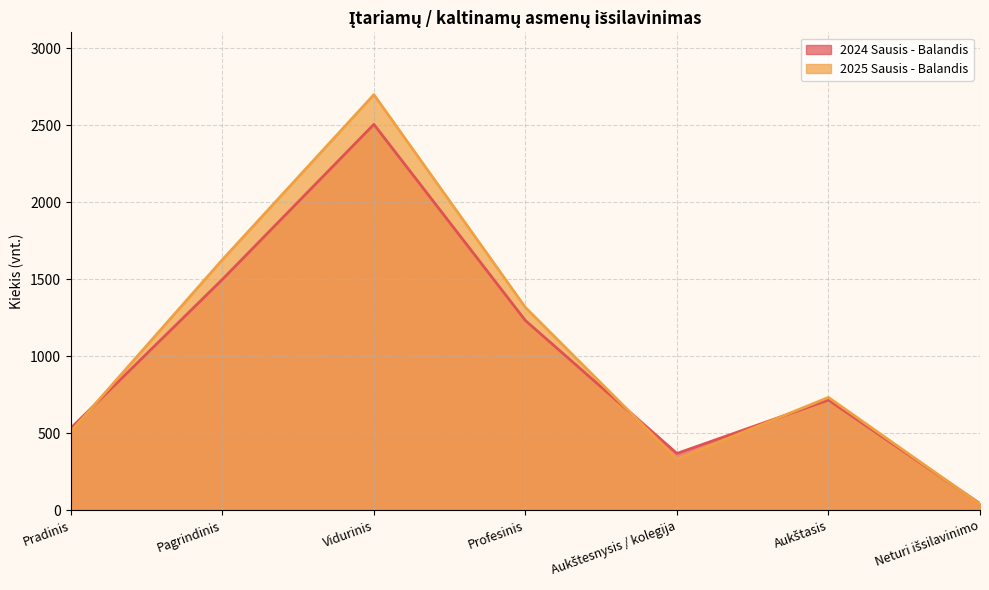

How many intersections are there between 2024 Sausis - Balandis and 2025 Sausis - Balandis?

4